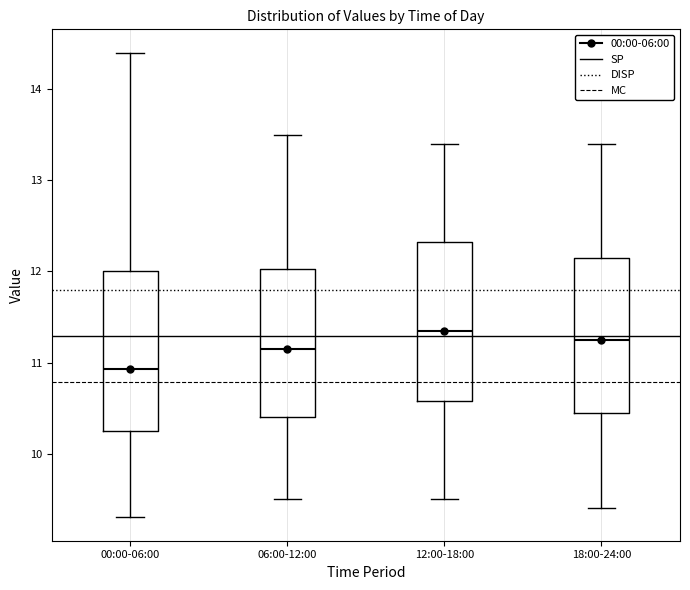

Which box's median line is the highest?

12:00-18:00